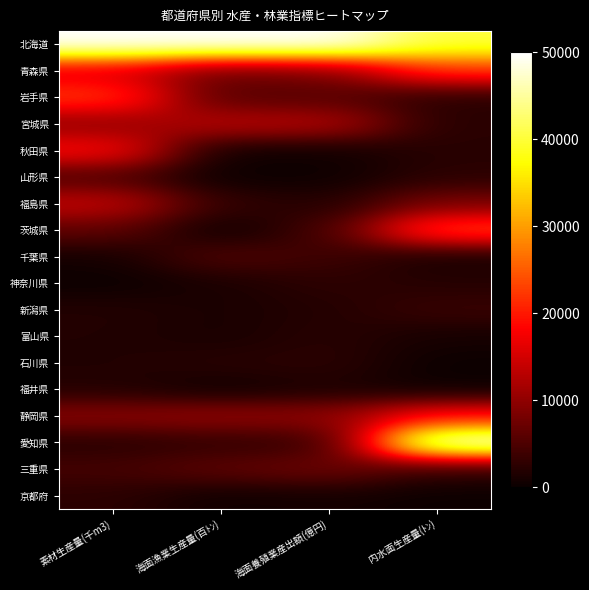

What is the greatest value displayed?

50000.0